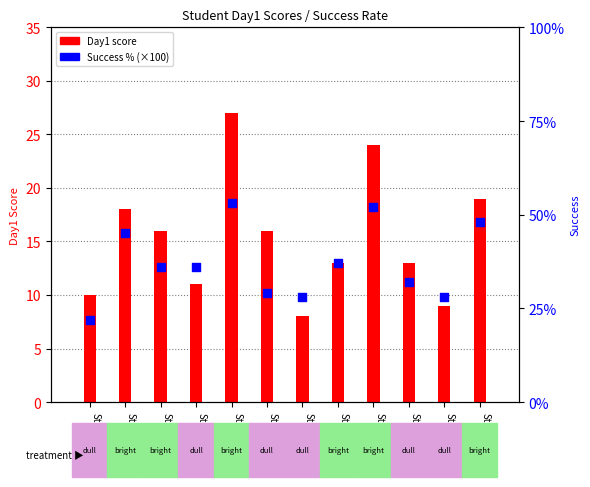

Which series reaches the maximum Y coordinate?

Success %